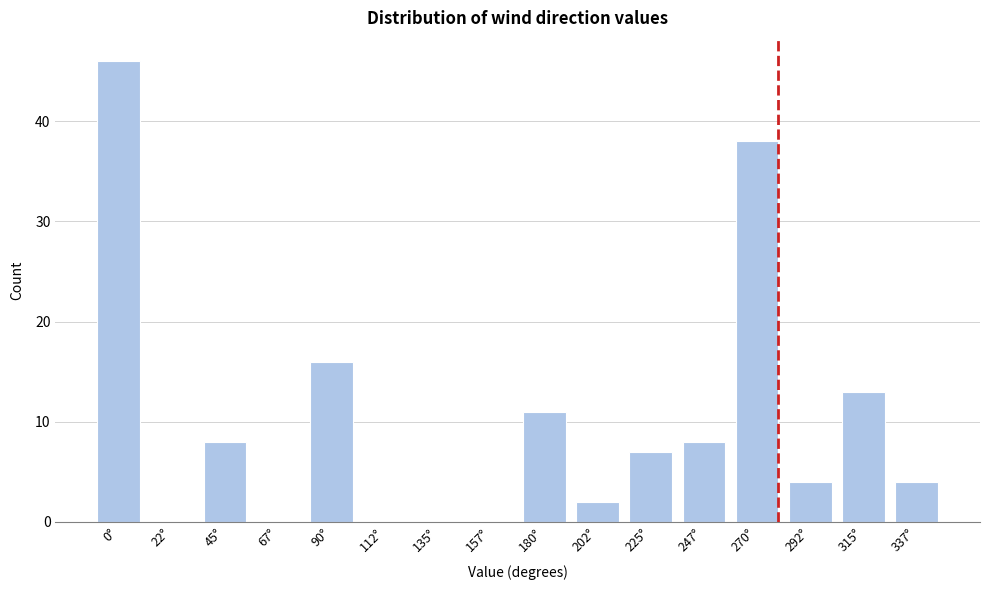

Reading right to left, transcribe all the data shown in this chart.

337°=4	315°=13	292°=4	270°=38	247°=8	225°=7	202°=2	180°=11	157°=0	135°=0	112°=0	90°=16	67°=0	45°=8	22°=0	0°=46